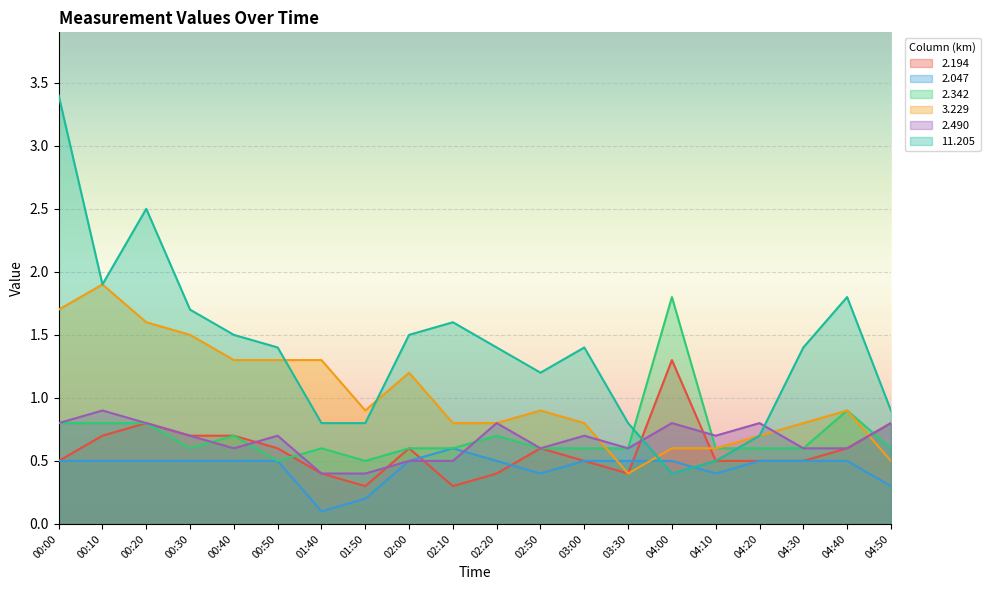

What is the difference between the highest and lowest values at 01:50?

0.7